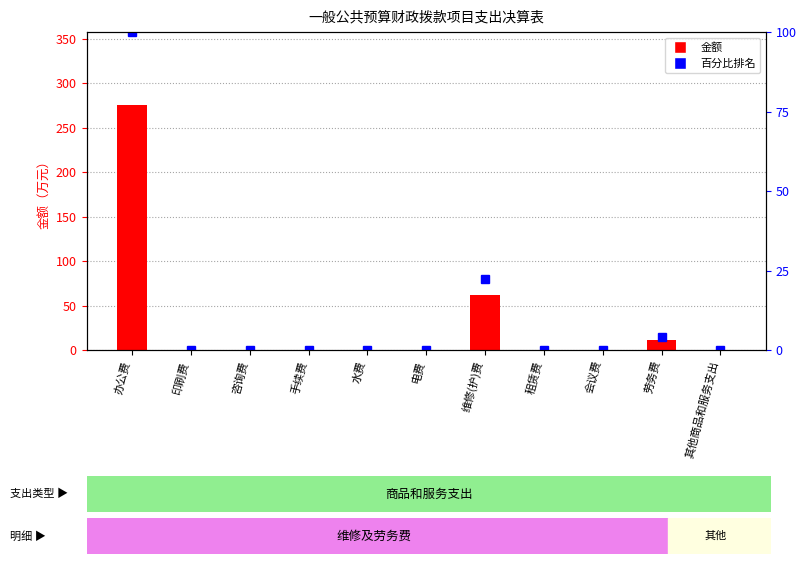

How many groups of bars are there?

11